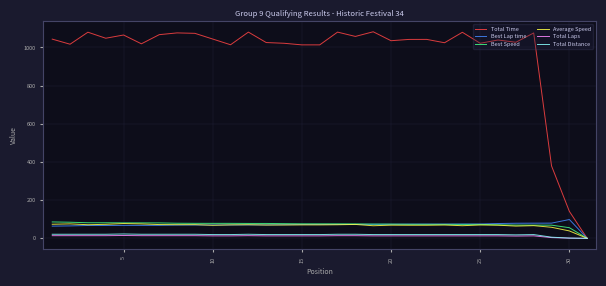

What is the maximum value for Best Lap time?

98.6